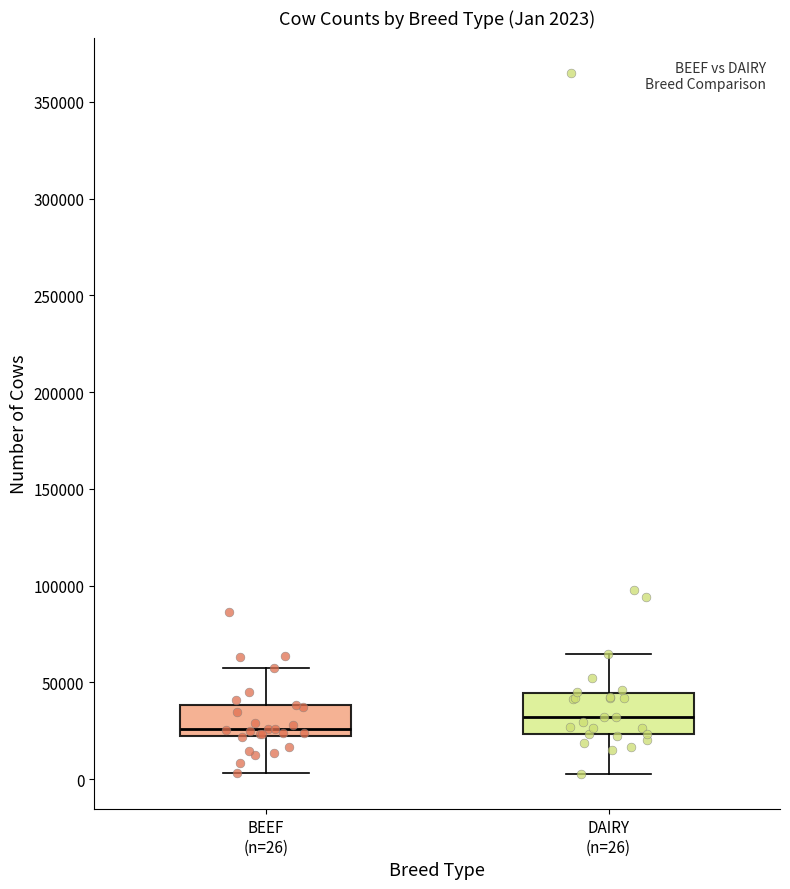

Which box's median line is the highest?

DAIRY (n=26)